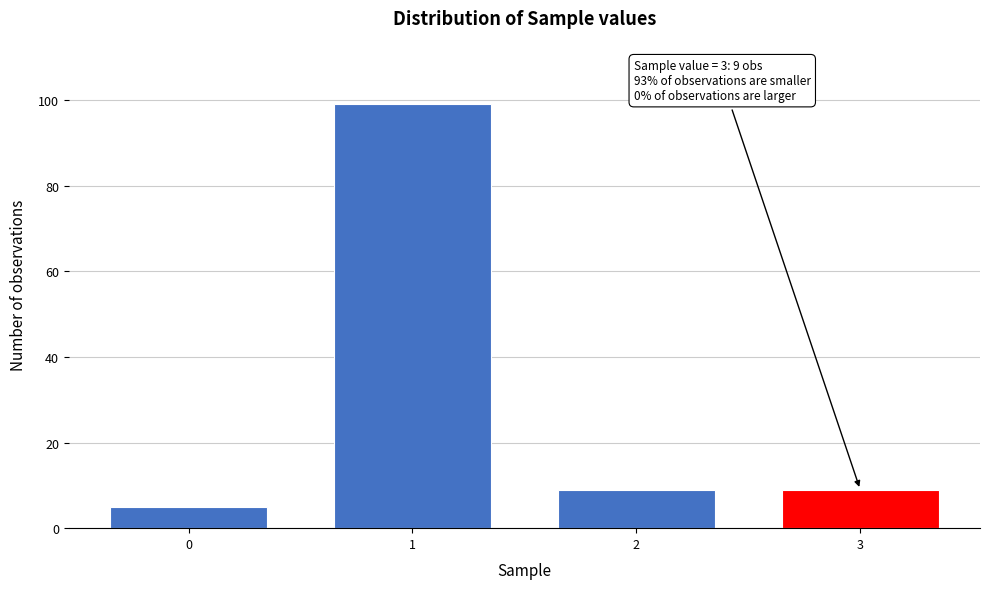

Reading left to right, list all the values displayed in this chart.

5	99	9	9